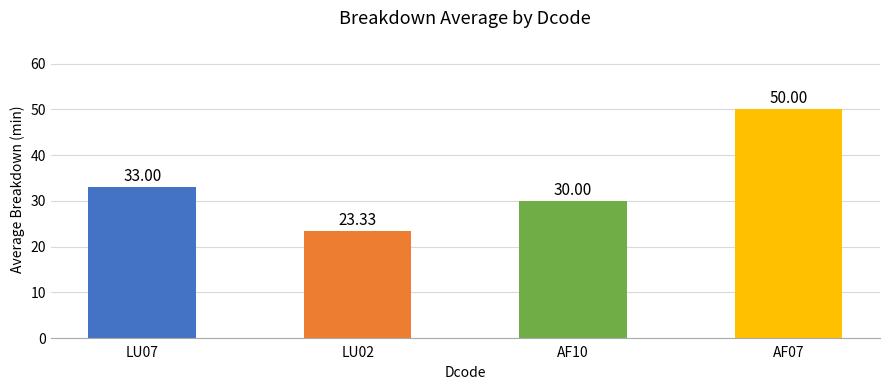

Reading left to right, extract all data points from this chart.

33.0	23.3	30.0	50.0